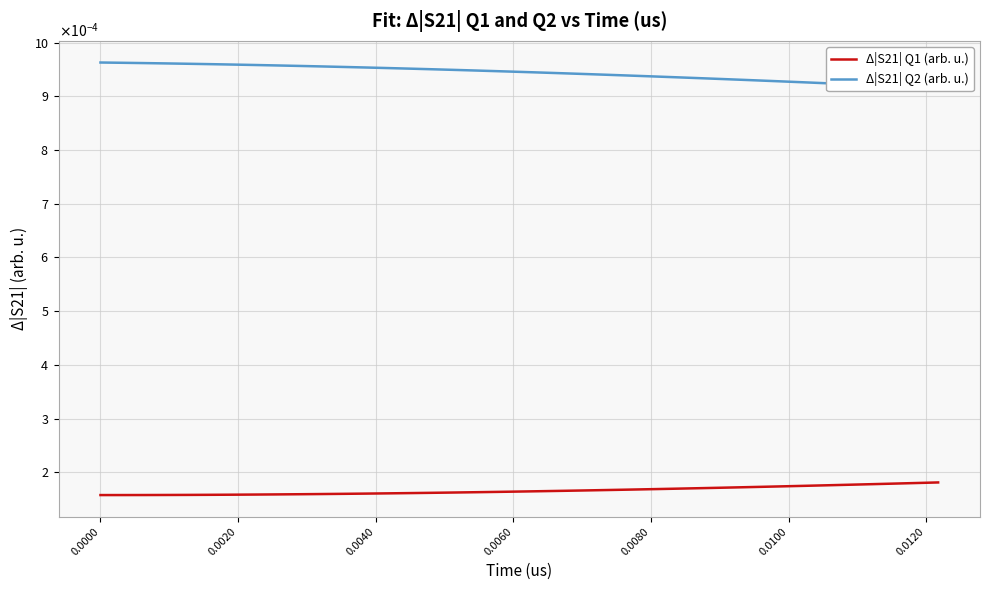

Is this an area chart (filled region under the line)?

No